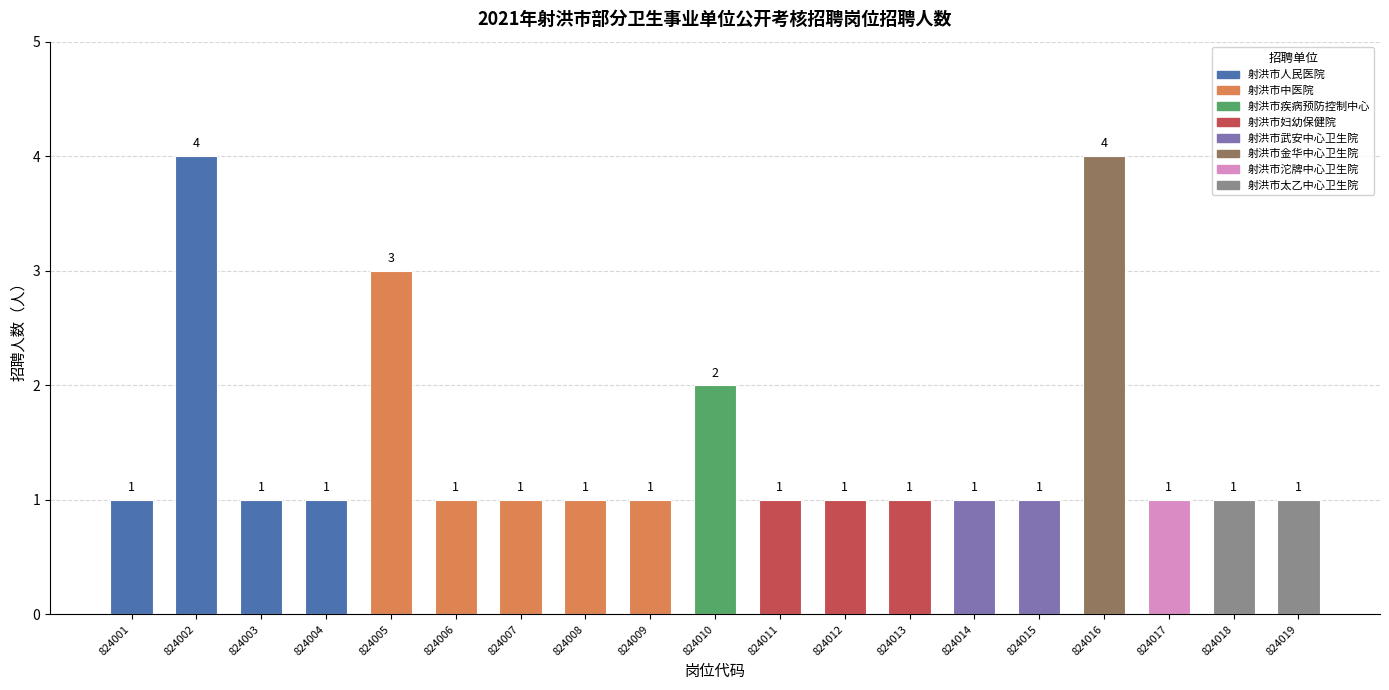

Reading right to left, extract all data points from this chart.

824019=1	824018=1	824017=1	824016=4	824015=1	824014=1	824013=1	824012=1	824011=1	824010=2	824009=1	824008=1	824007=1	824006=1	824005=3	824004=1	824003=1	824002=4	824001=1